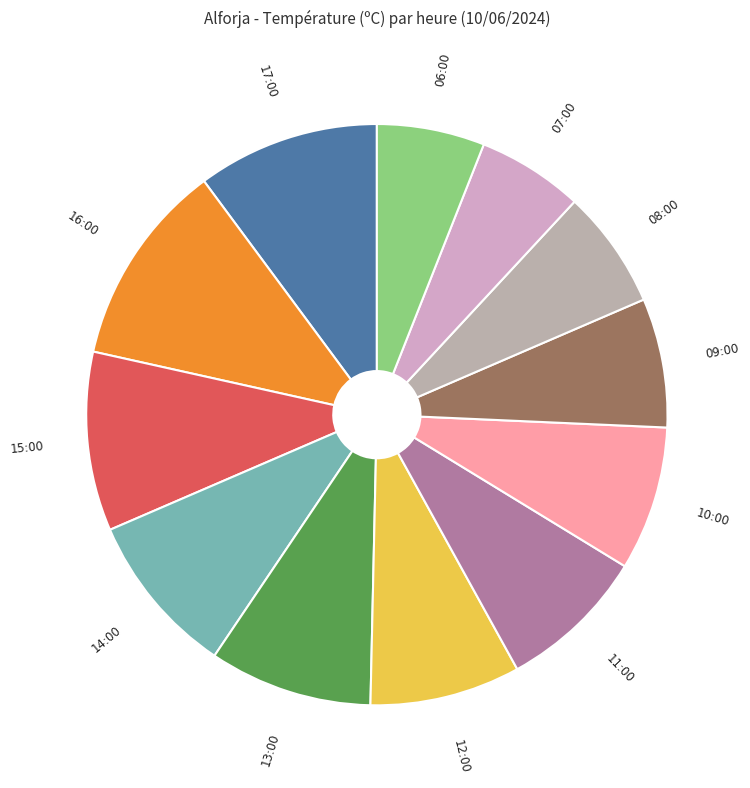

Do 11:00 and 12:00 together represent more than half of the pie?

No